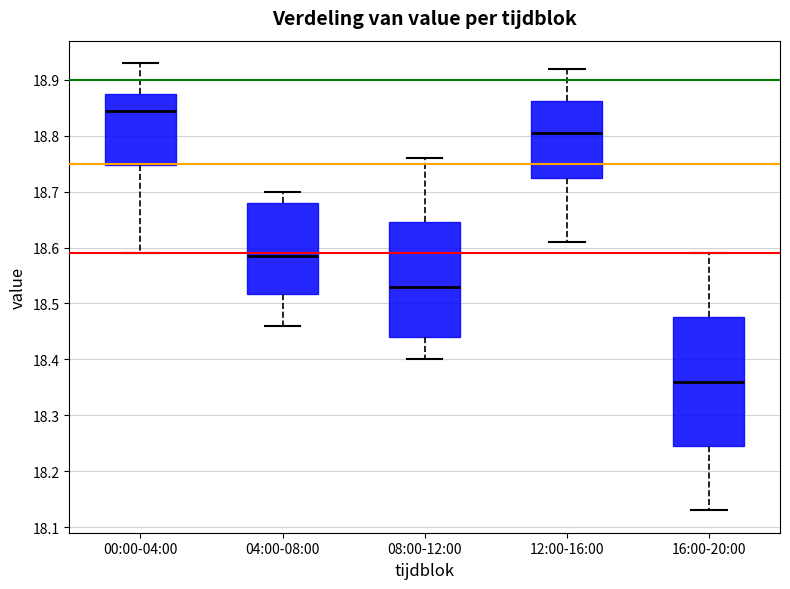

Which box has the highest median line?

00:00-04:00